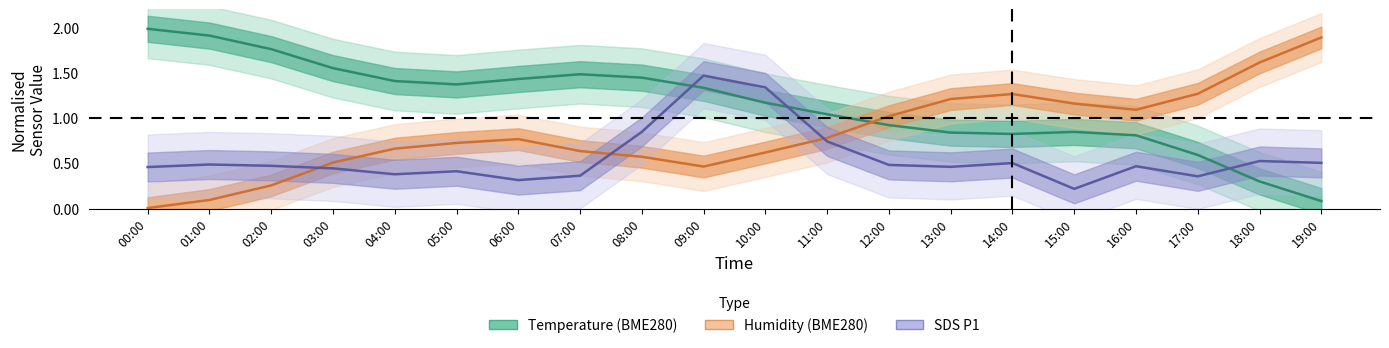

What is the difference between the maximum and minimum values in the BME280_humidity series?

1.9